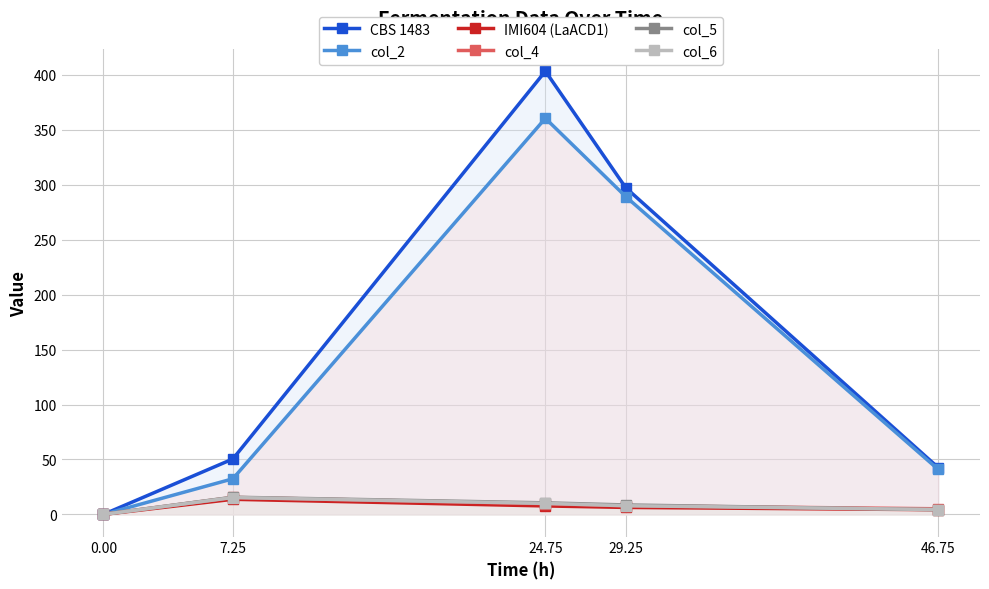

How many data points in col_5 are less than 8?

2